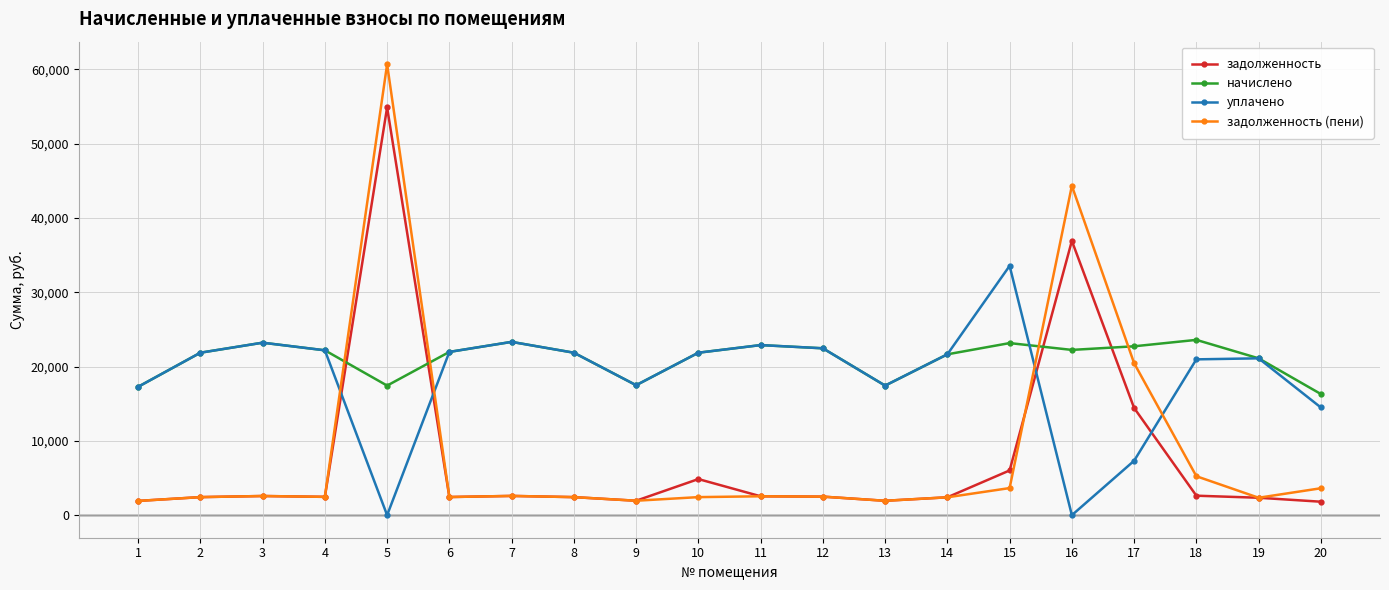

After their last crossing, which series has the higher values: задолженность or начислено?

начислено